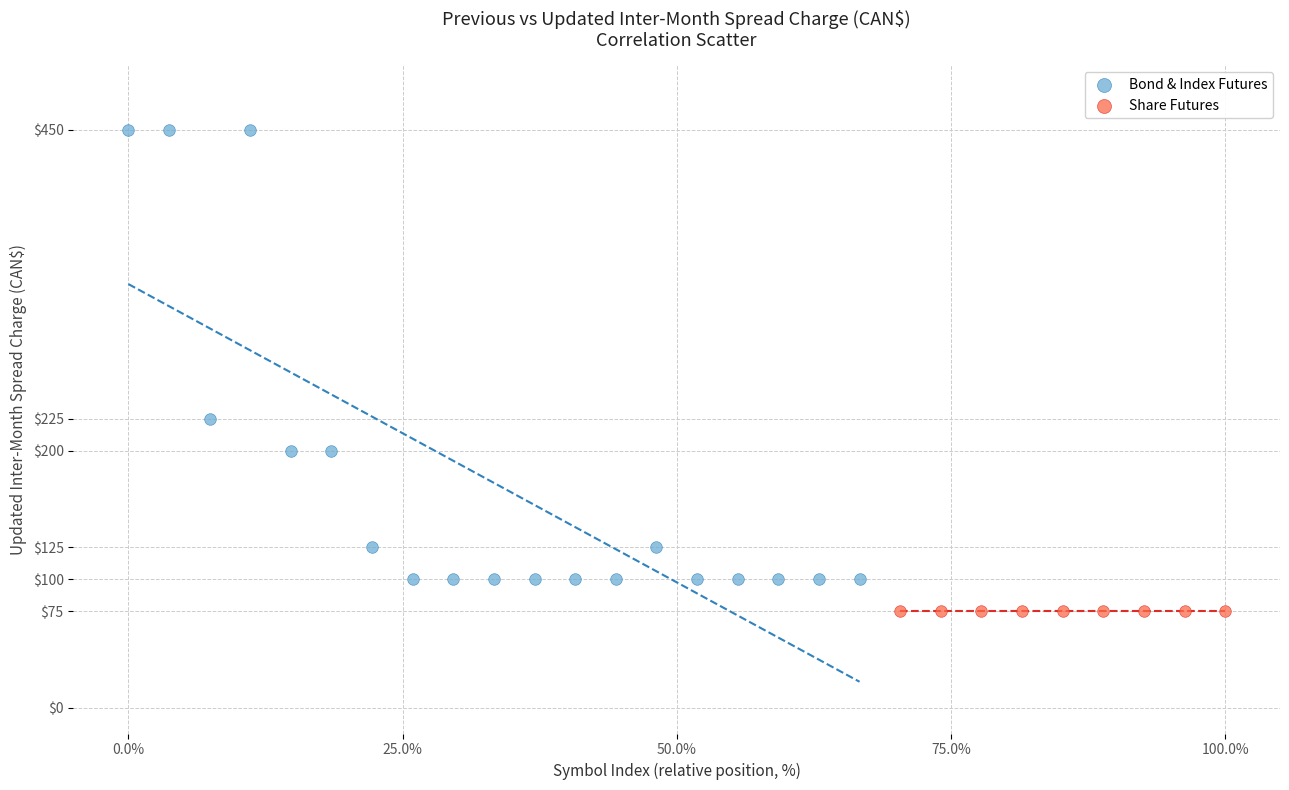

Which series contains the lowest Y value?

Share Futures